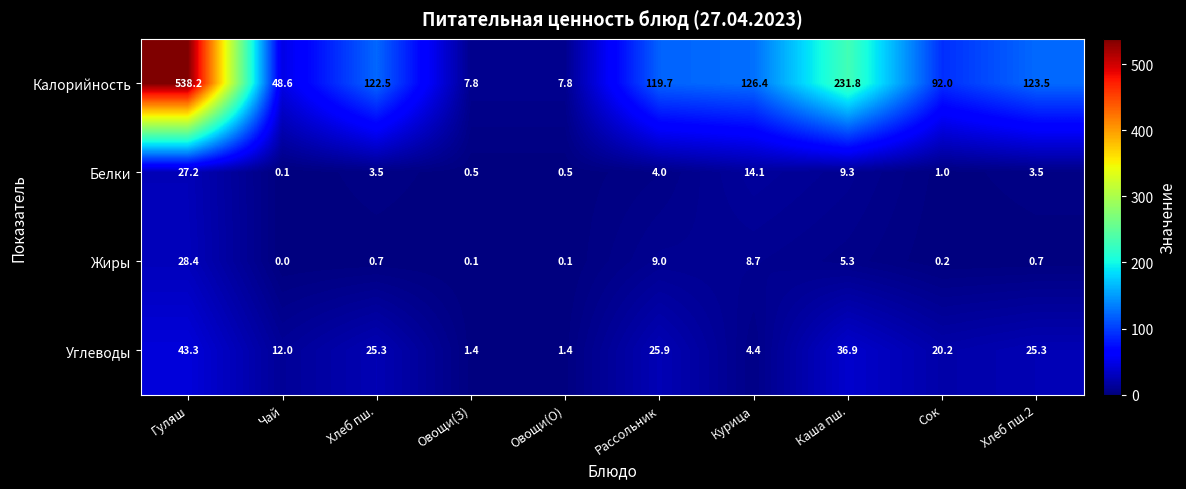

Which label corresponds to the largest value in the chart?

Гуляш